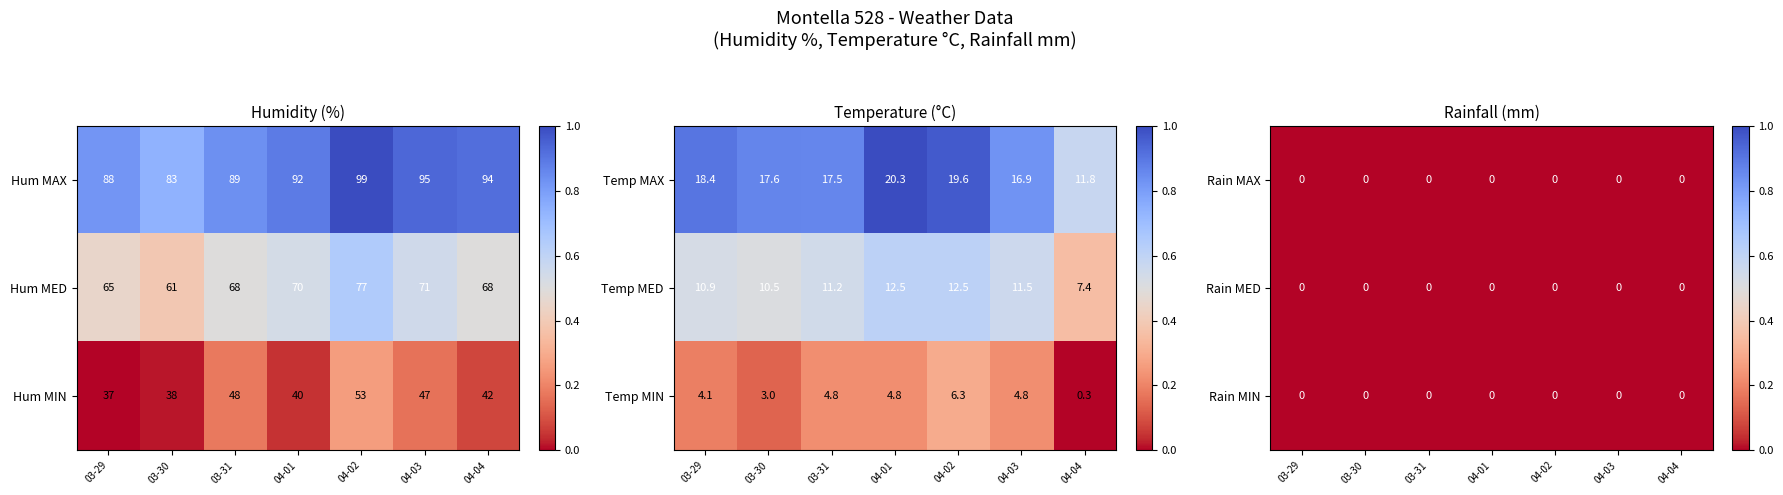

What value does the Hum MAX series have at 04-03, to the nearest 5?

95